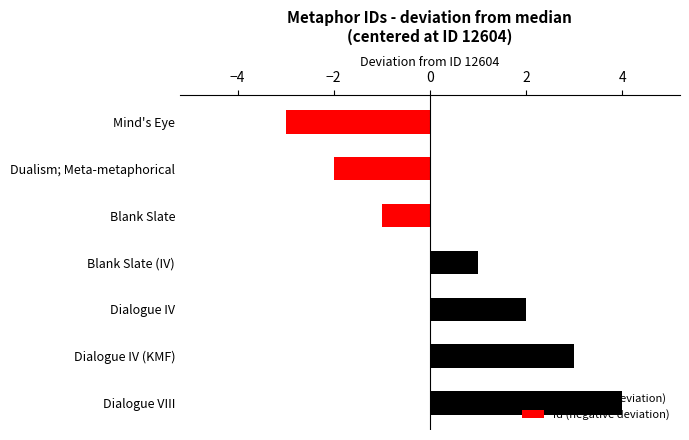

What is the change in value from Mind's Eye to Blank Slate?

+2